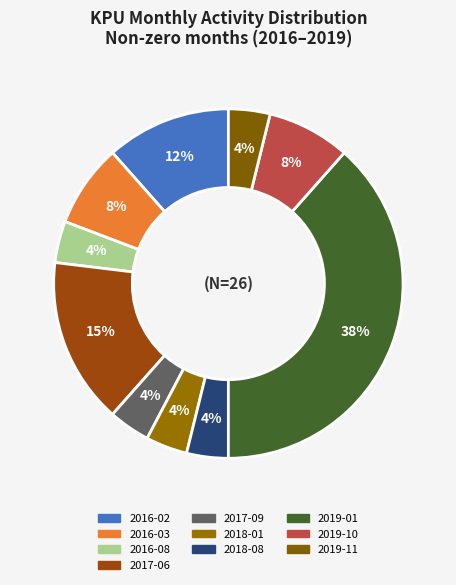

Combined, do 2016-02 and 2018-08 account for over 50%?

No